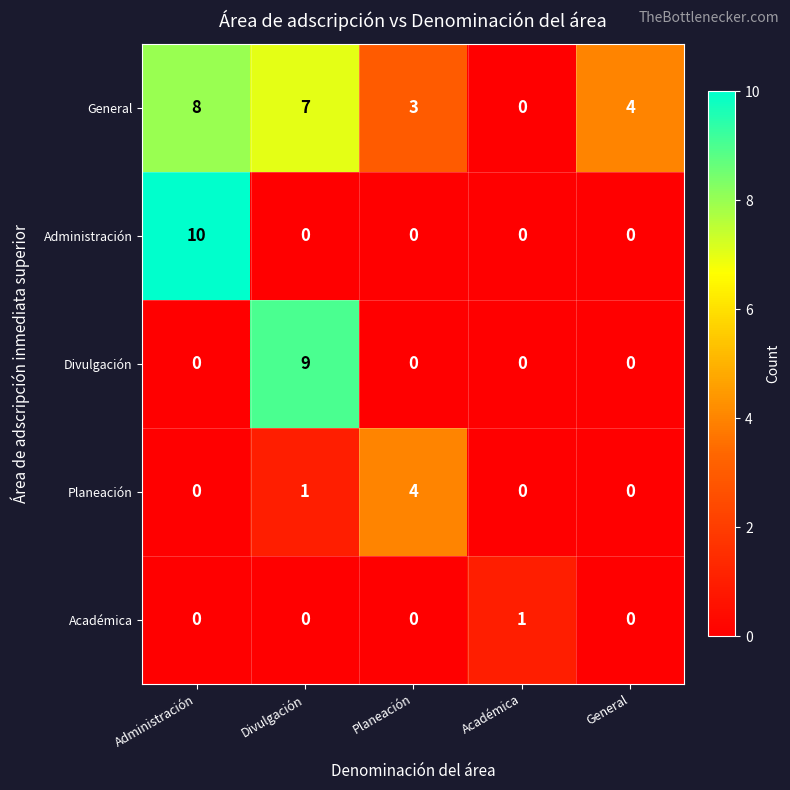

List the series in order of their peak value, highest first.

Administración, Divulgación, General, Planeación, Académica